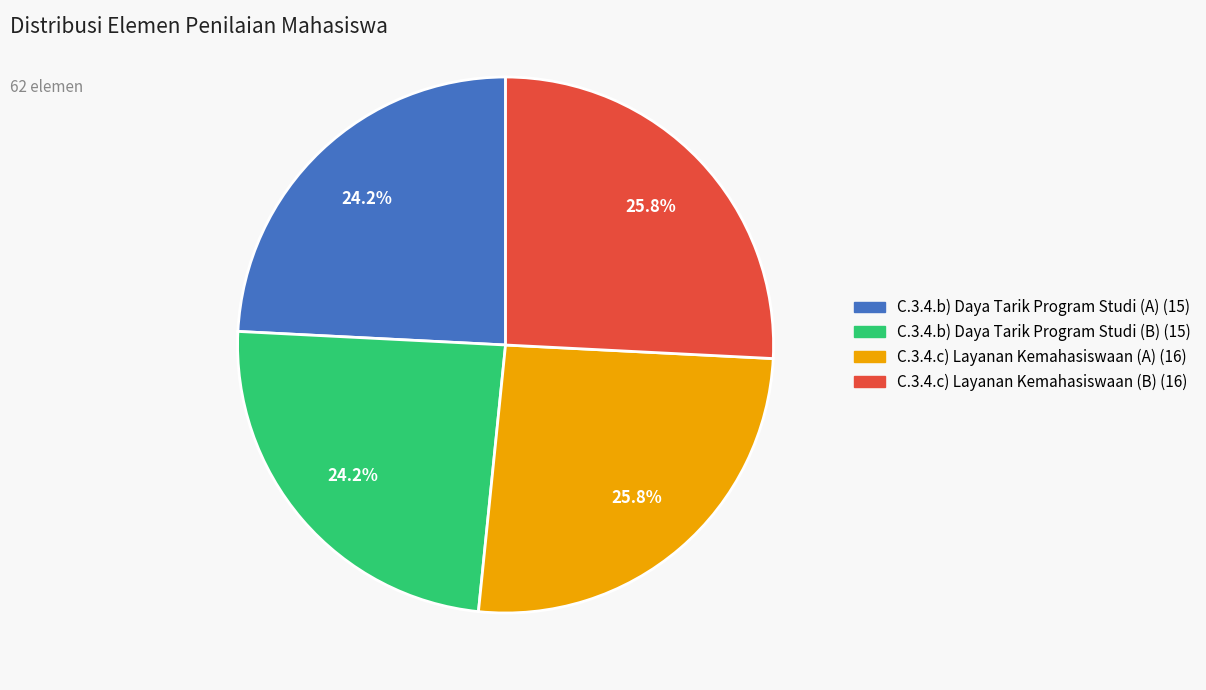

Is there a majority slice in this chart?

No